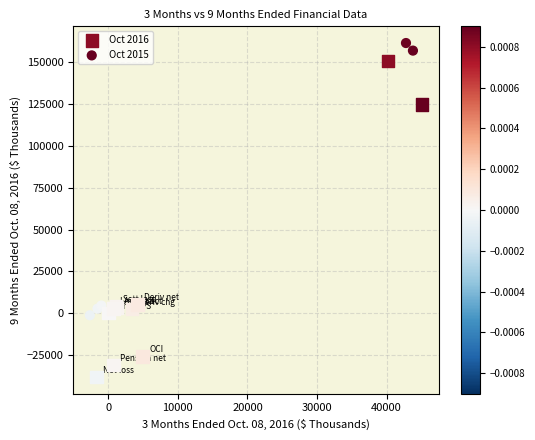

Which series contains the lowest Y value?

Oct 2016